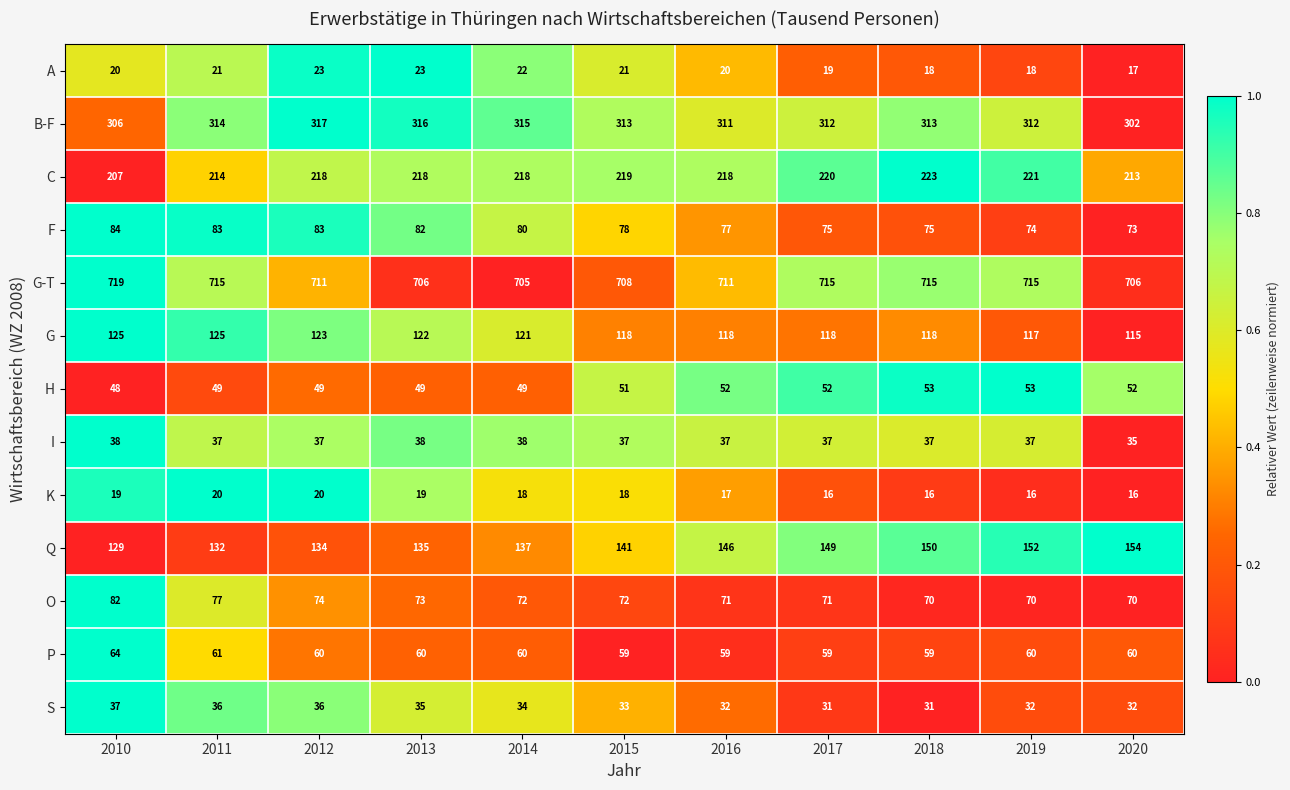

Is it true that G-T equals 194 at 2017?

False